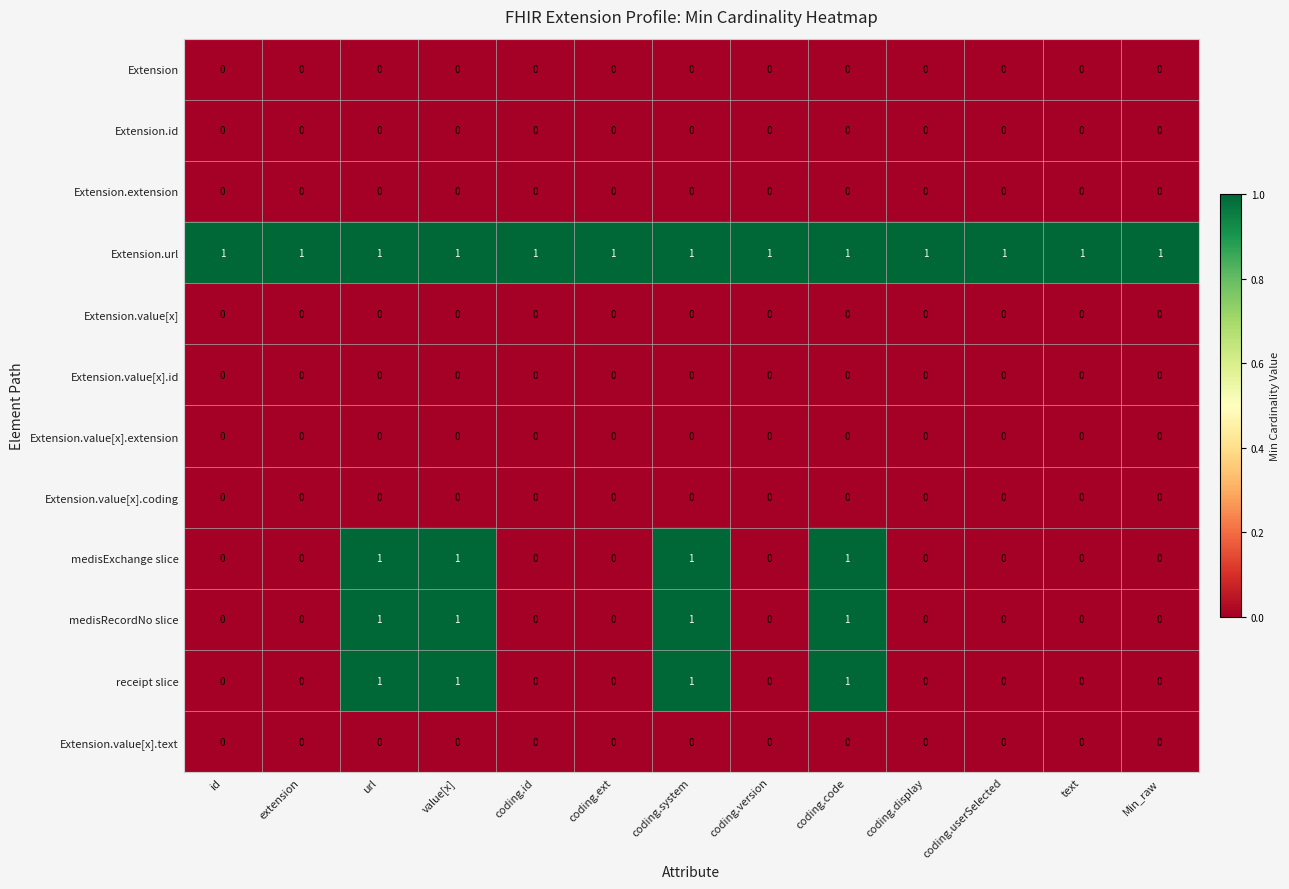

At how many categories does at least one series exceed 0?

13